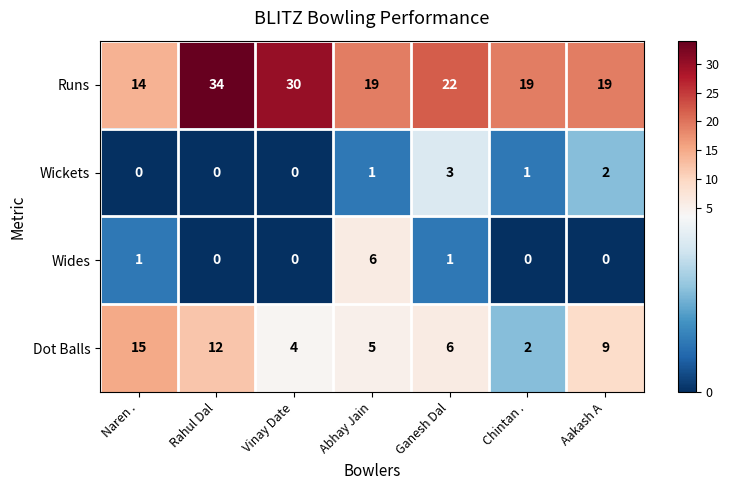

Which category has the highest value across all series?

Rahul Dal